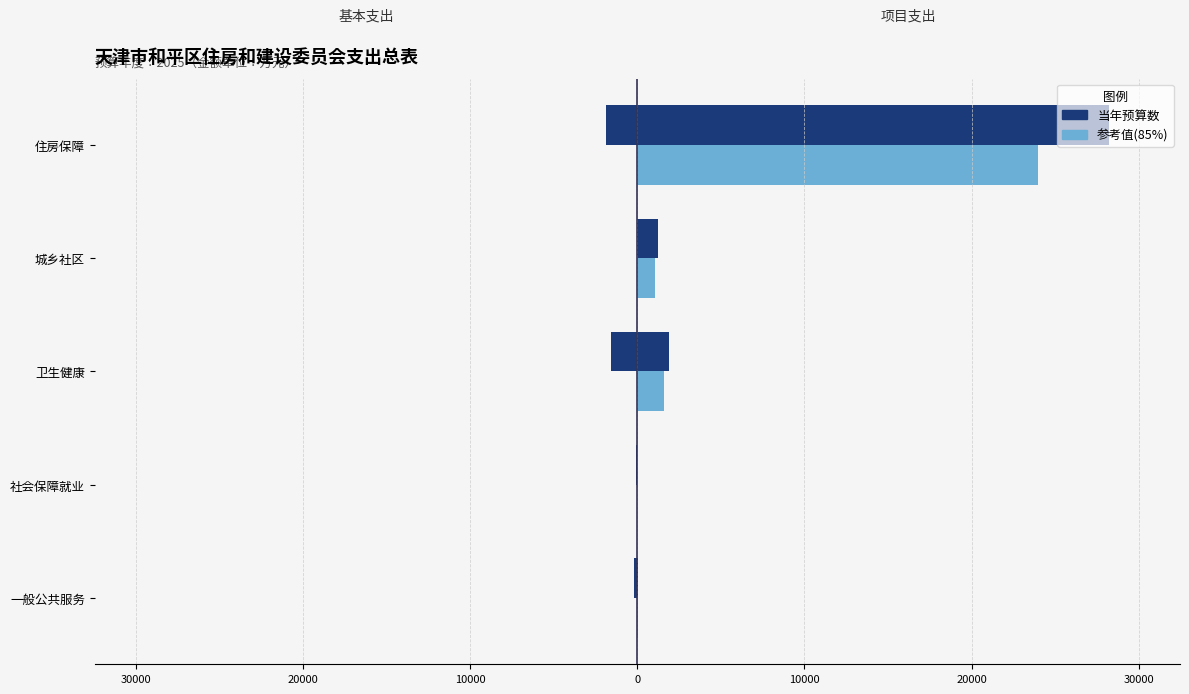

True or false: 参考值(85%) has a value of 6395.5 at 住房保障.

False